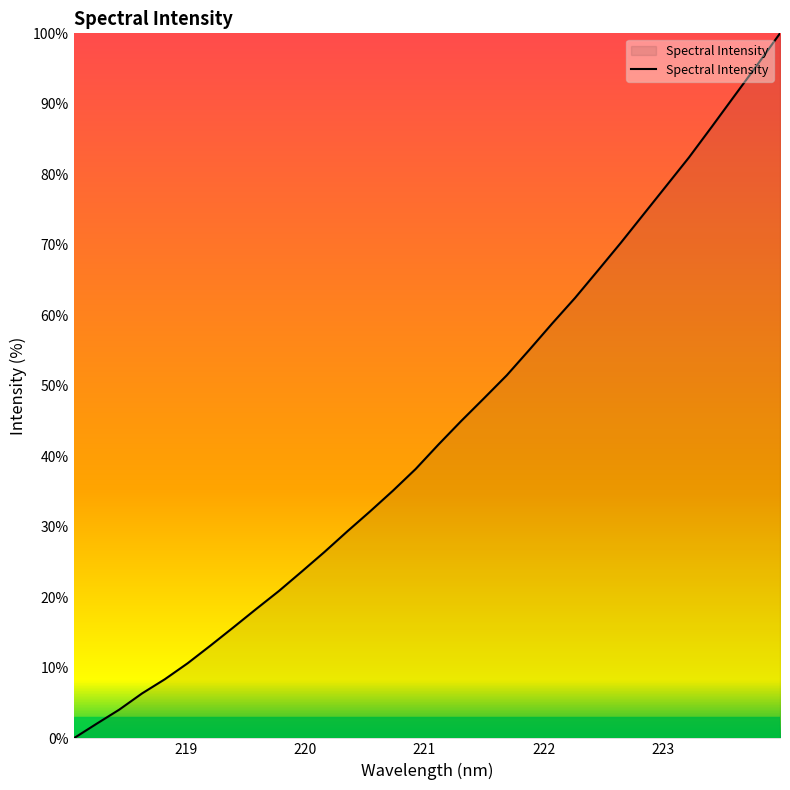

What is the difference between the maximum and minimum values?

100.0